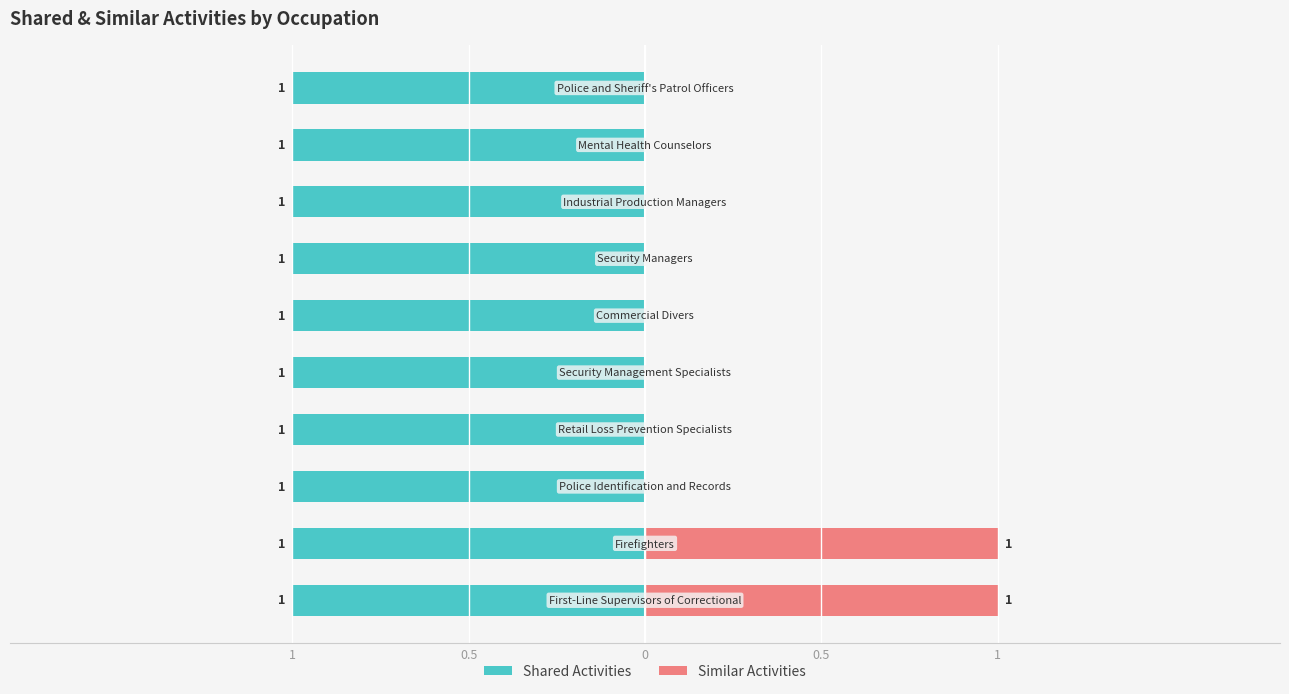

What is the difference between the second highest and minimum values in the Similar Activities series?

1.0